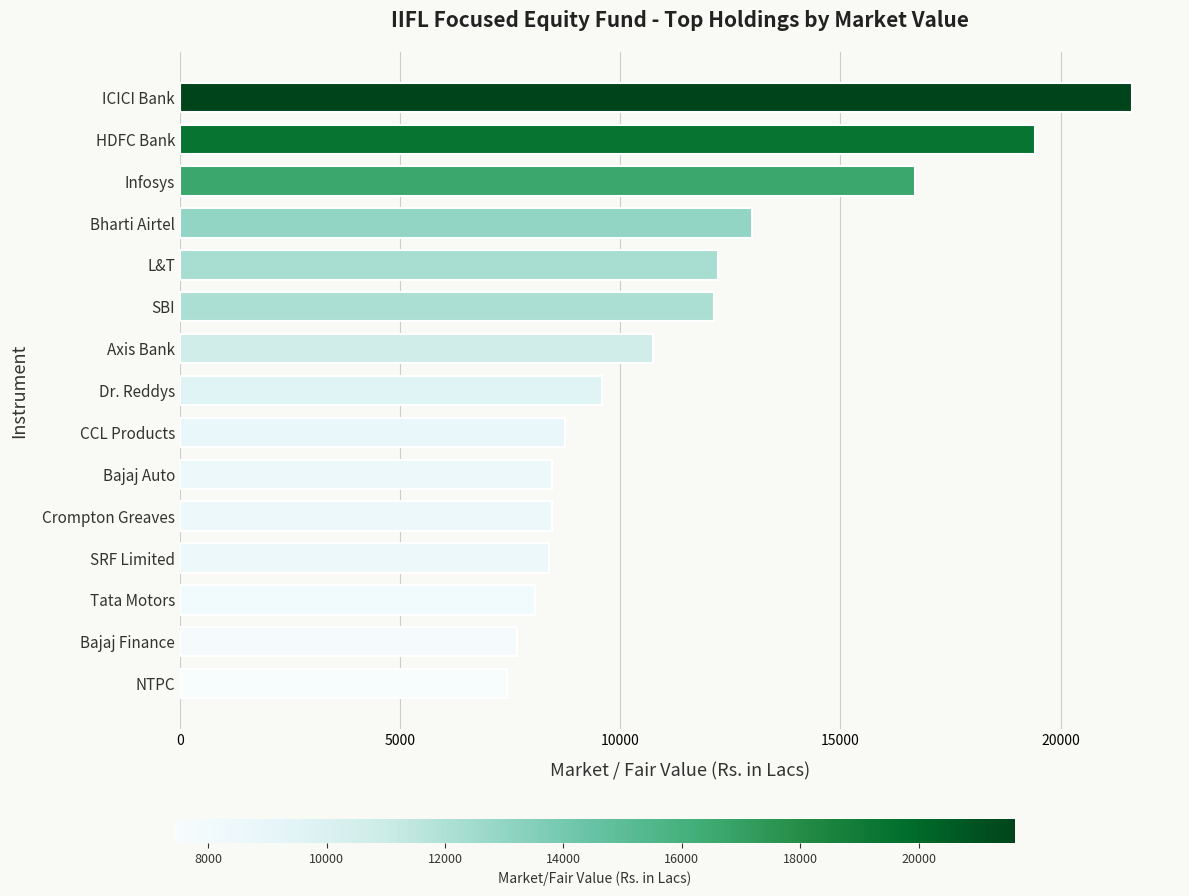

What is the difference between the maximum and minimum values?

14186.2